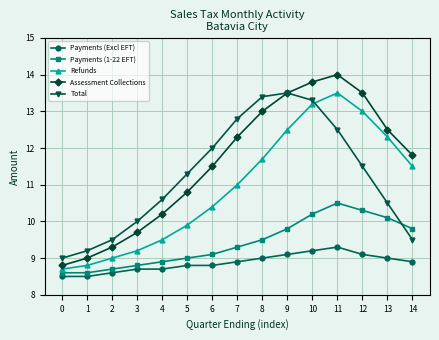

What is the smallest value displayed?

8.5